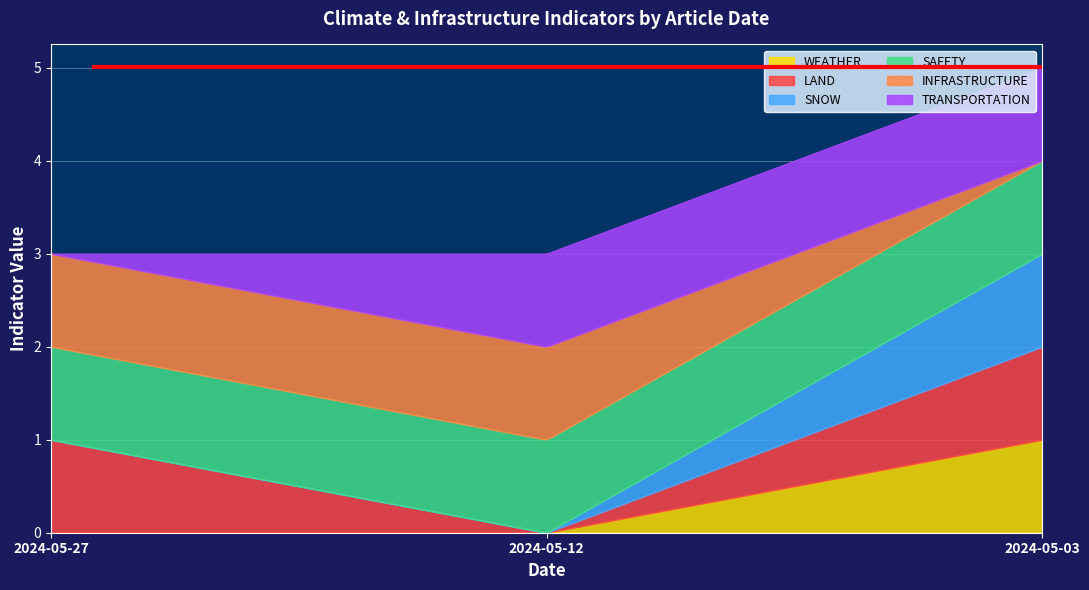

At 2024-05-12, list the series in order from largest to smallest.

SAFETY, INFRASTRUCTURE, TRANSPORTATION, WEATHER, LAND, SNOW